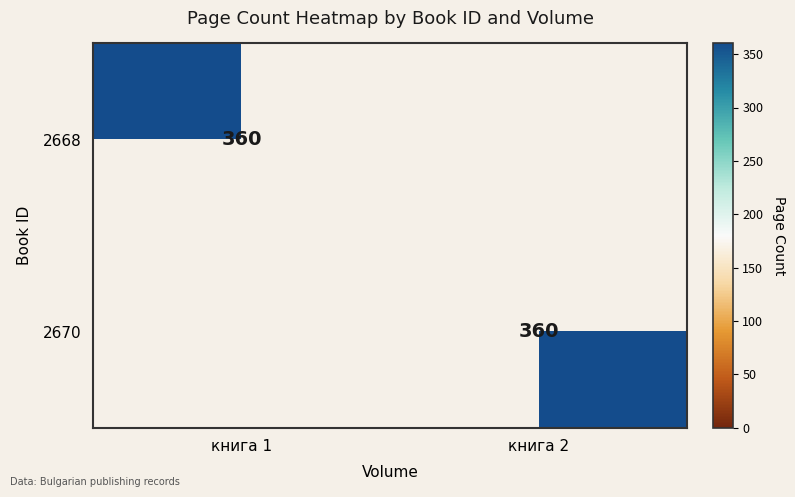

What is the maximum value shown in the chart?

360